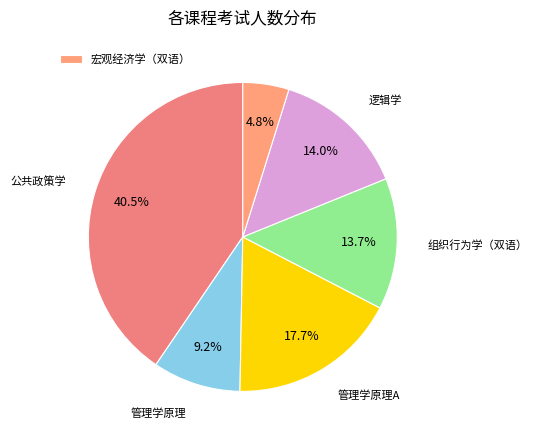

How many slices are in this pie chart?

6